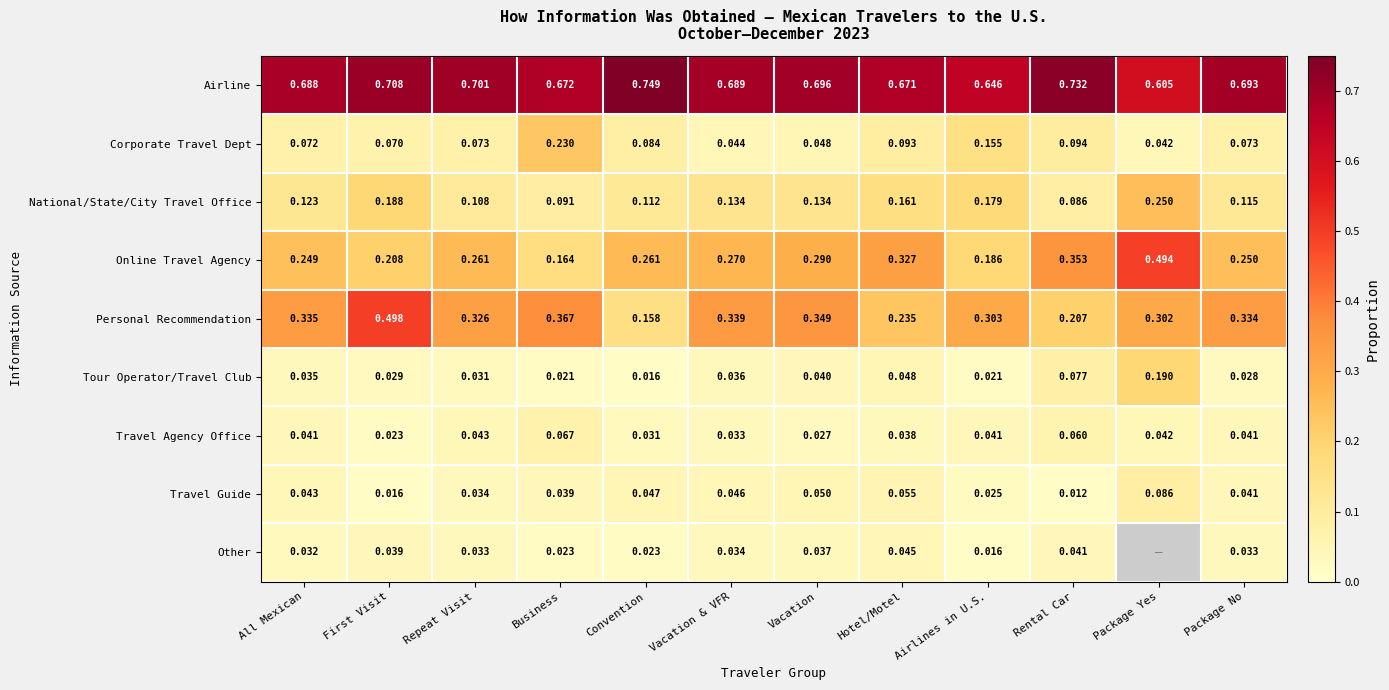

Between Convention and Rental Car, which series saw the biggest shift?

Online Travel Agency